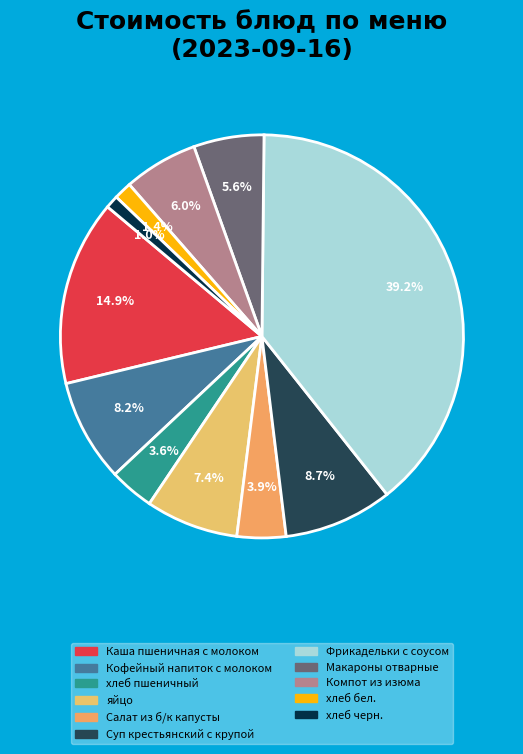

What is the change in value from Суп крестьянский с крупой to хлеб черн.?

-7.8